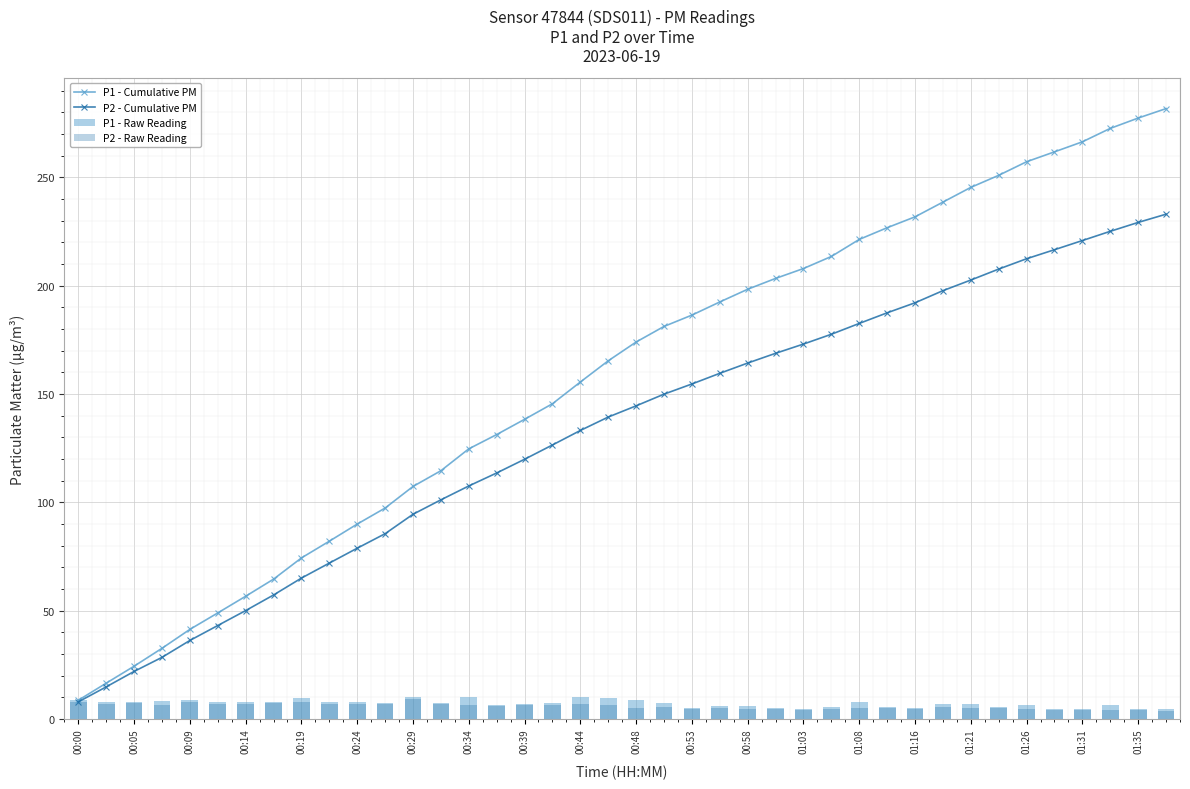

What is the difference between the second highest and second lowest values in the P1 - Cumulative PM series?

260.9